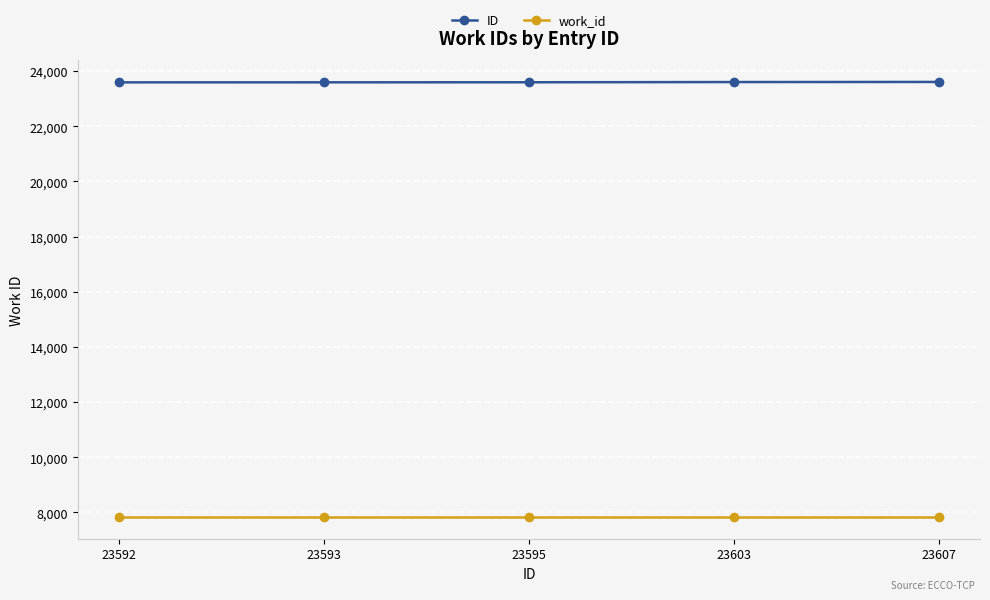

What is the value of the work_id point at the 1st from the left?

7835